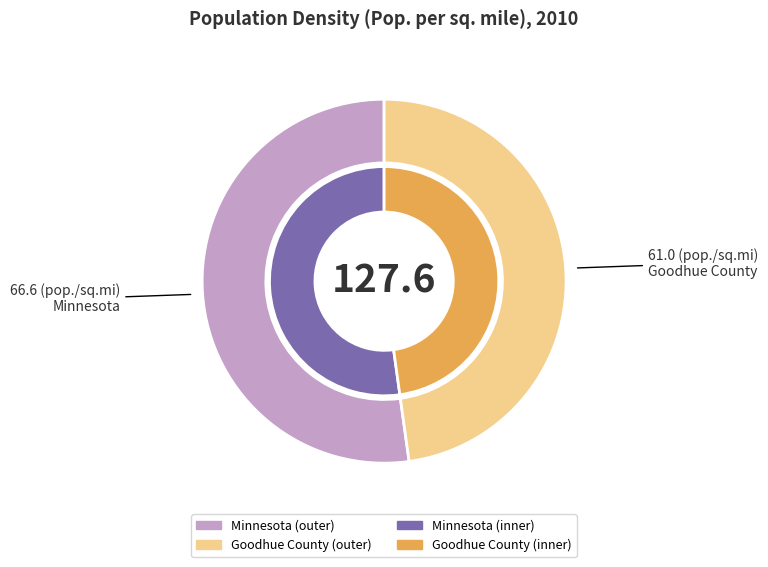

Does Goodhue County account for over 50% of the chart?

No